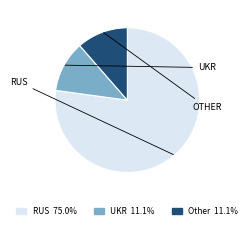

Count the number of slices in the pie.

3